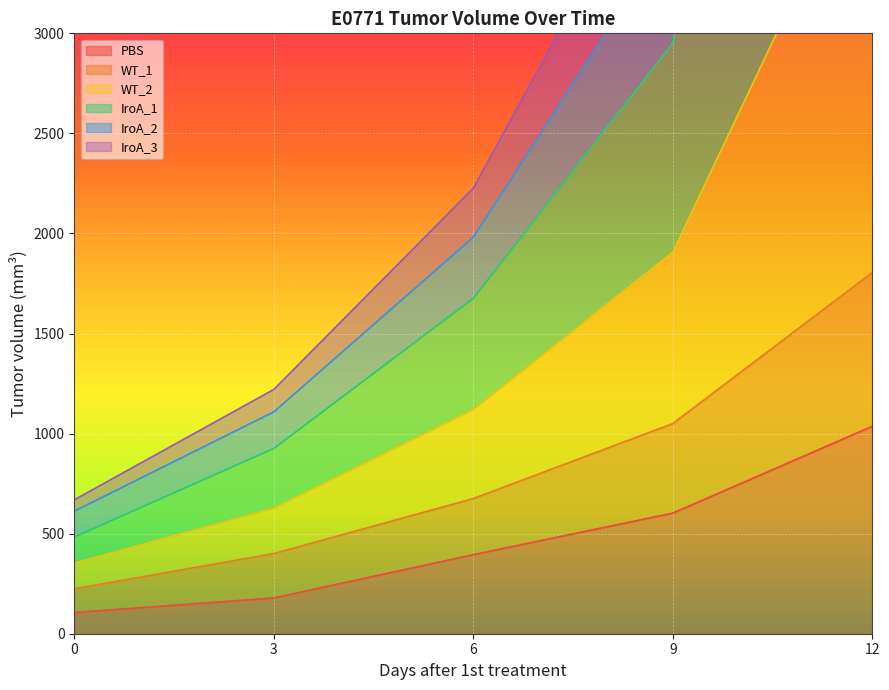

Which series has the widest spread of values?

IroA_2